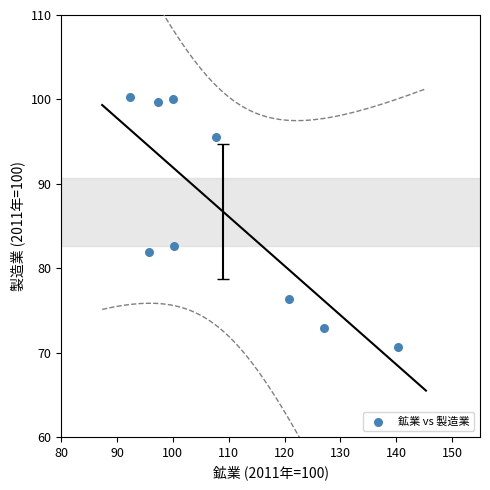

What is the range of X values (max minus min)?

48.0